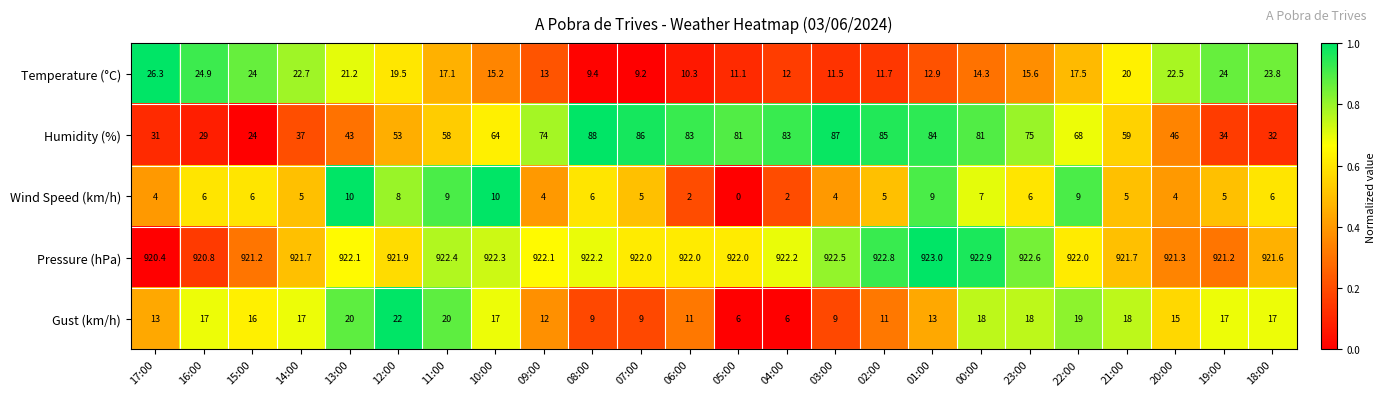

At which label does Pressure (hPa) first exceed 922?

13:00